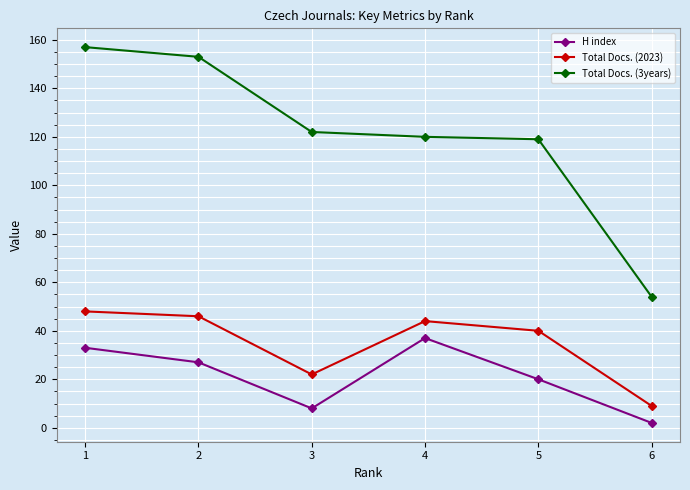

Reading right to left, extract all data points from this chart.

H index: 6=2	5=20	4=37	3=8	2=27	1=33
Total Docs. (2023): 6=9	5=40	4=44	3=22	2=46	1=48
Total Docs. (3years): 6=54	5=119	4=120	3=122	2=153	1=157